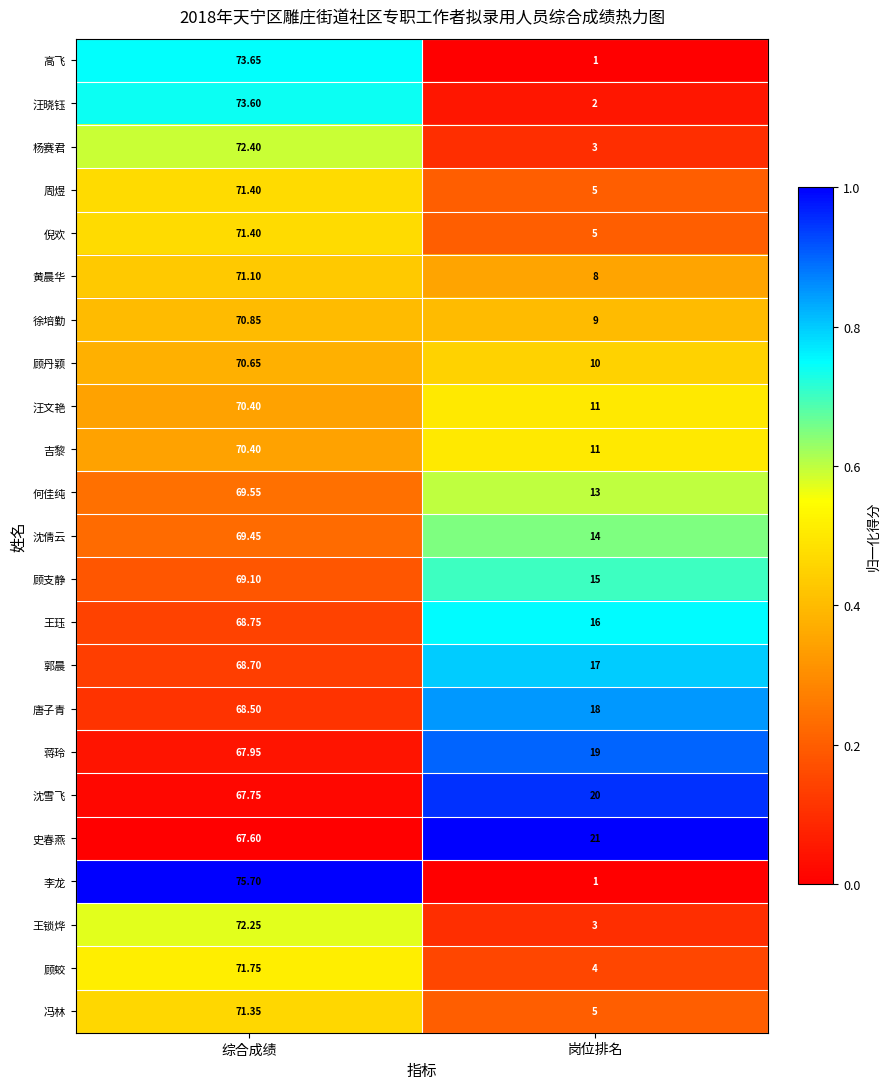

List the labels in order of 杨赛君 value, smallest first.

岗位排名, 综合成绩